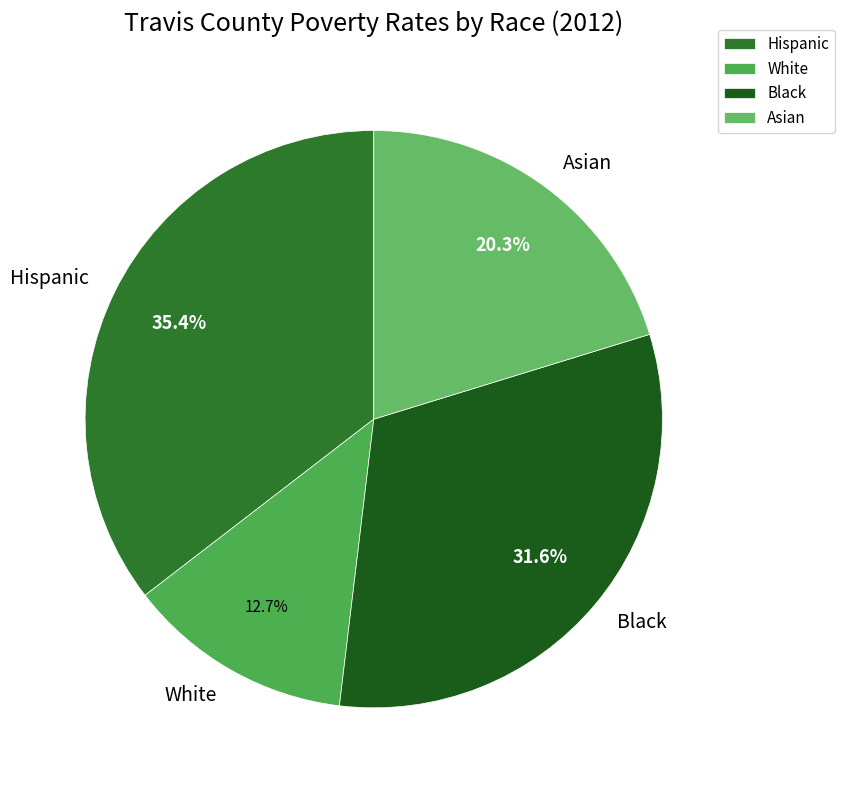

Rank the categories by value from highest to lowest.

Hispanic, Black, Asian, White